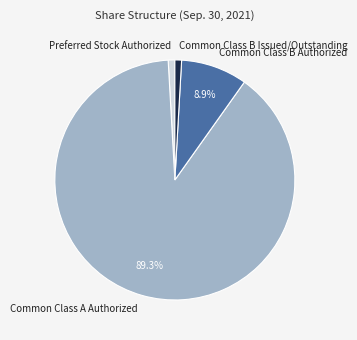

How many slices are in this pie chart?

4